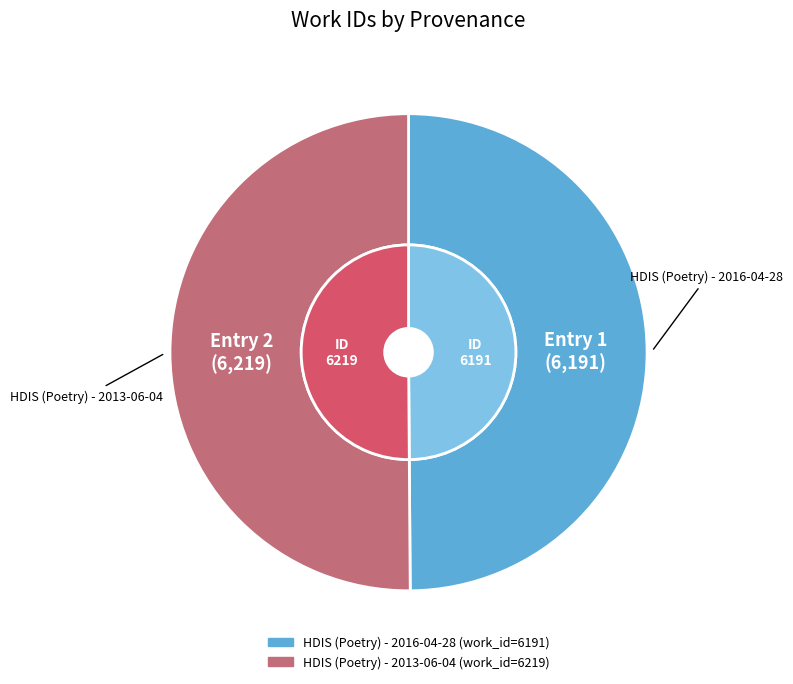

The HDIS (Poetry) - 2013-06-04 slice represents 50% of the pie. True or false?

True